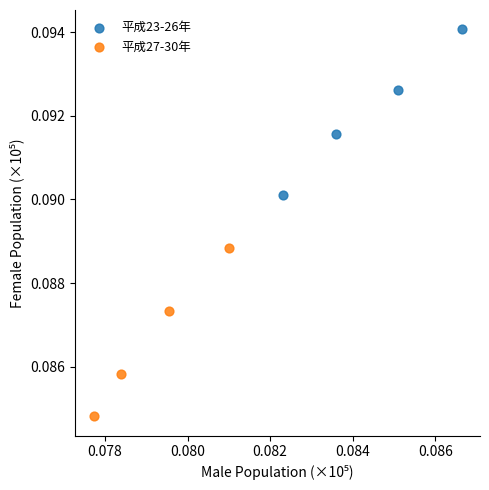

Which series has the largest Y range (max minus min)?

平成27-30年